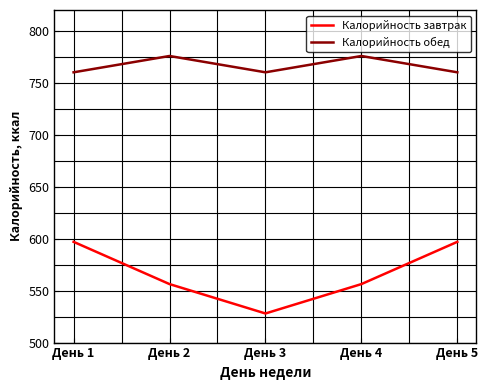

List the series in order of their peak value, lowest first.

Калорийность завтрак, Калорийность обед